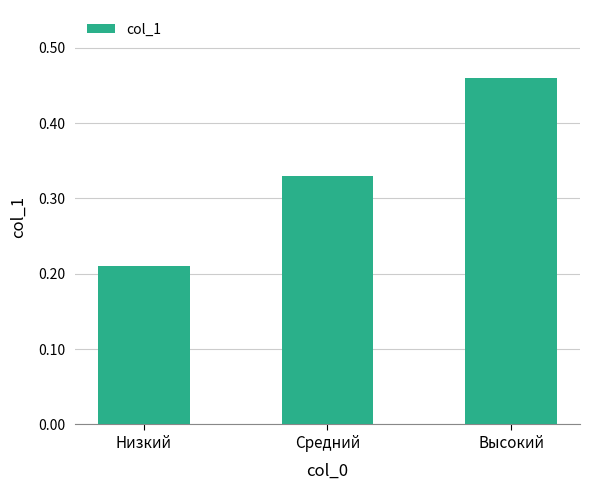

Count the values in the range 0 to 1.

3